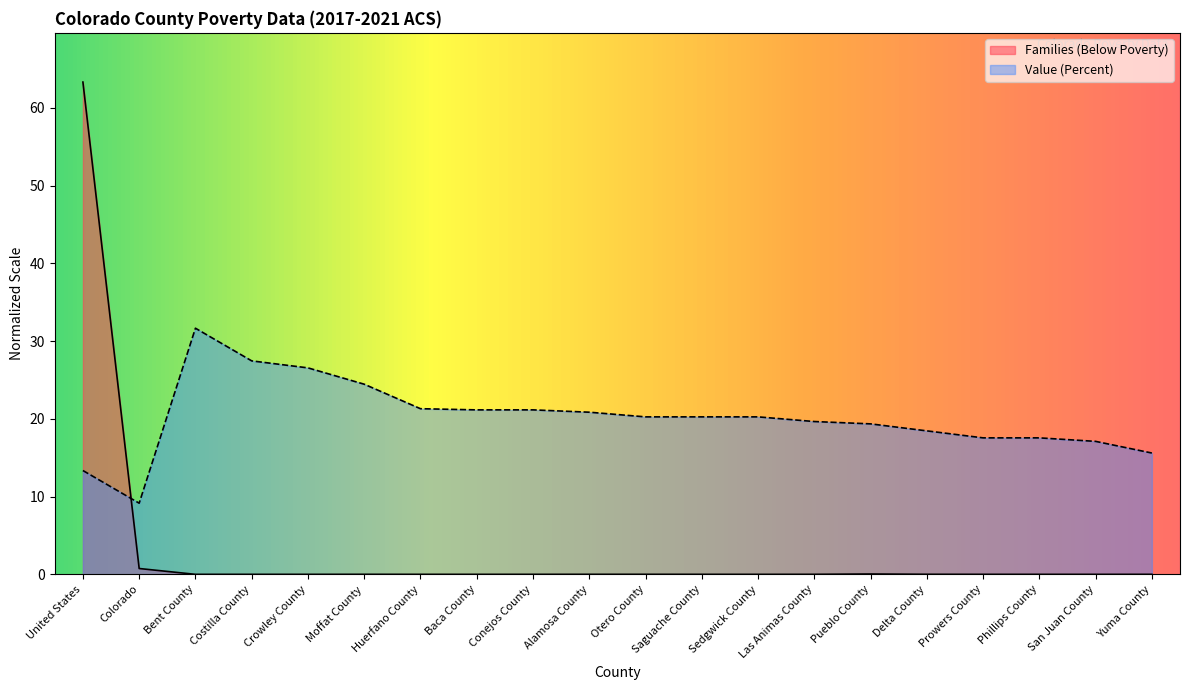

How many intersections are there between Value (Percent) and Families (Below Poverty)?

1